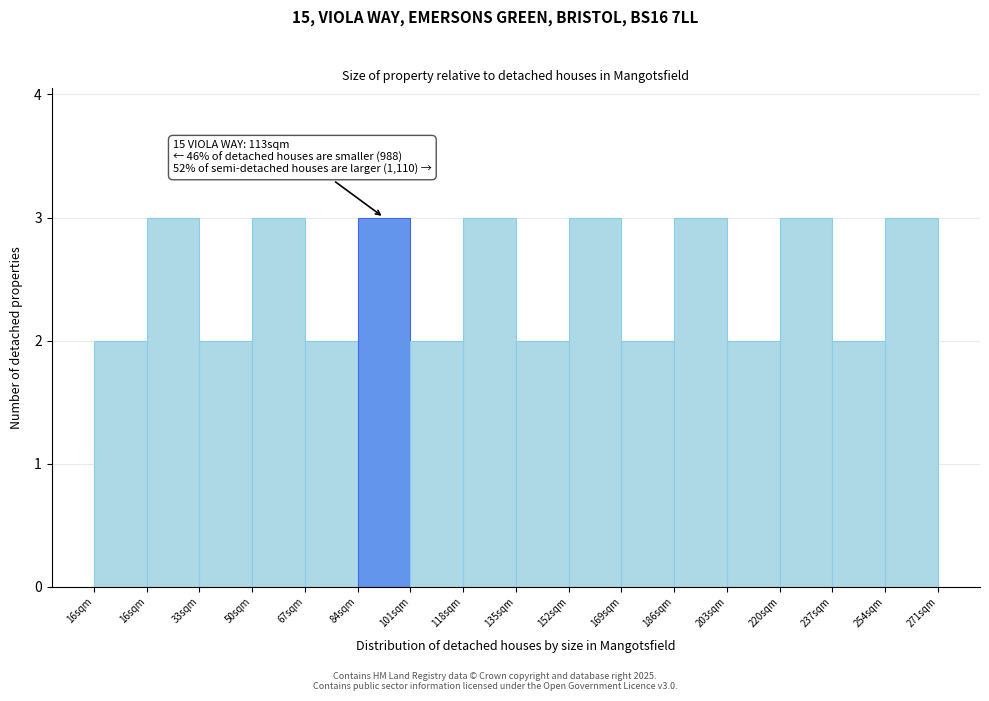

How many distinct data groups are displayed?

1